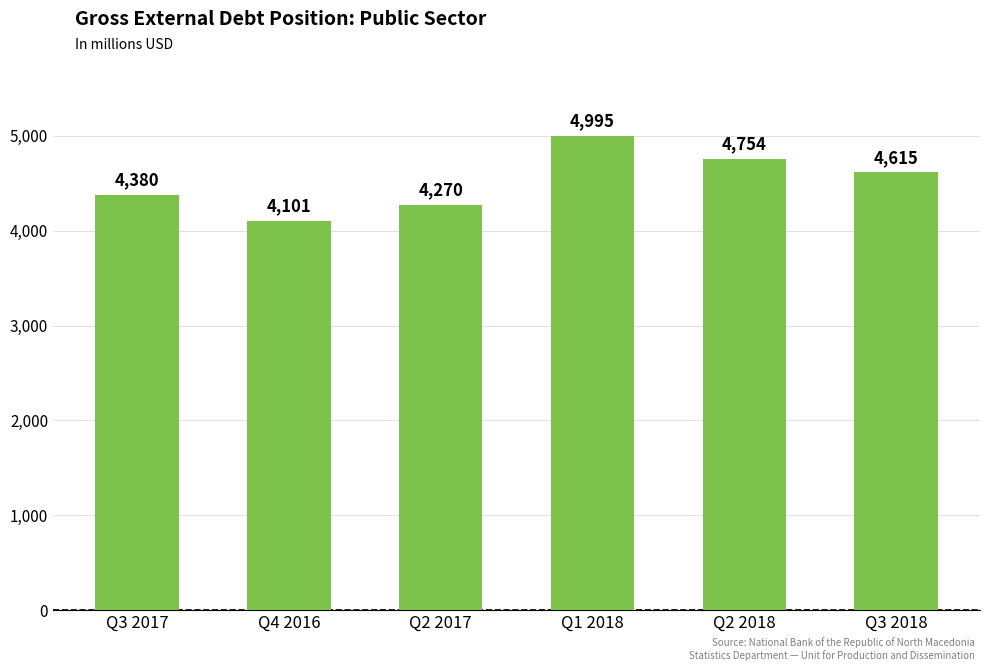

What is the label of the 6th bar from the left?

Q3 2018